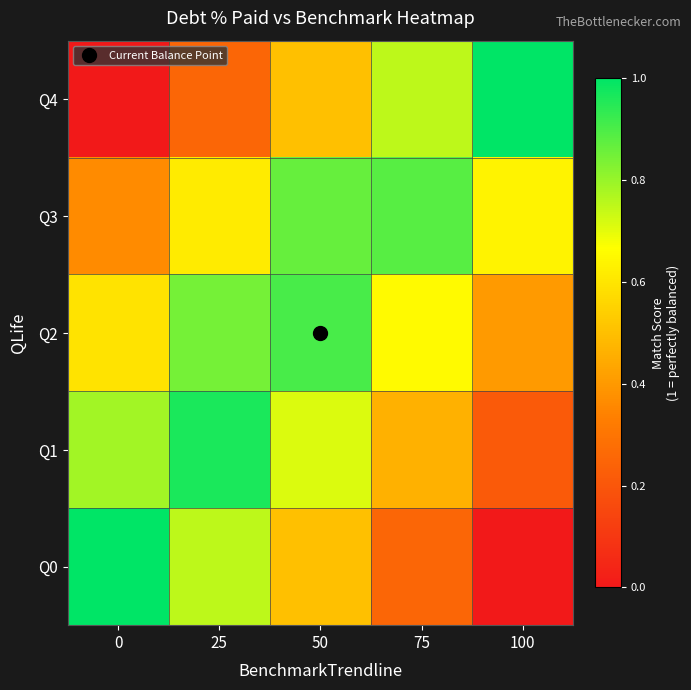

Which series has the largest total across all categories?

Q2